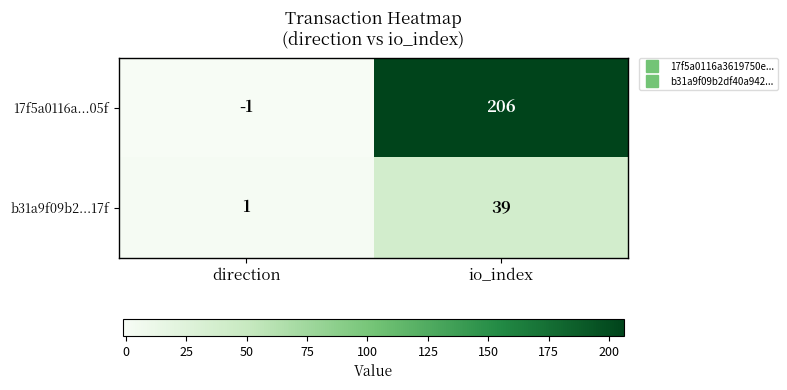

Which label corresponds to the smallest value in the chart?

direction